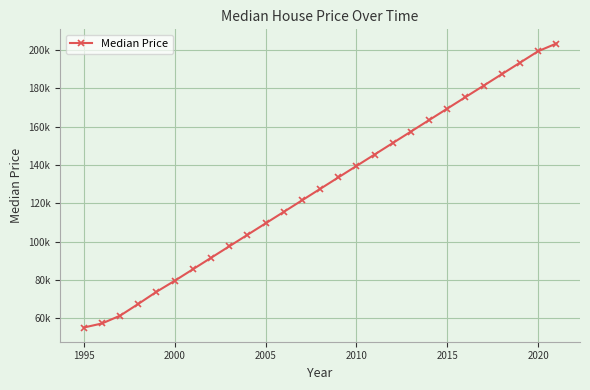

Is this an area chart (filled region under the line)?

No